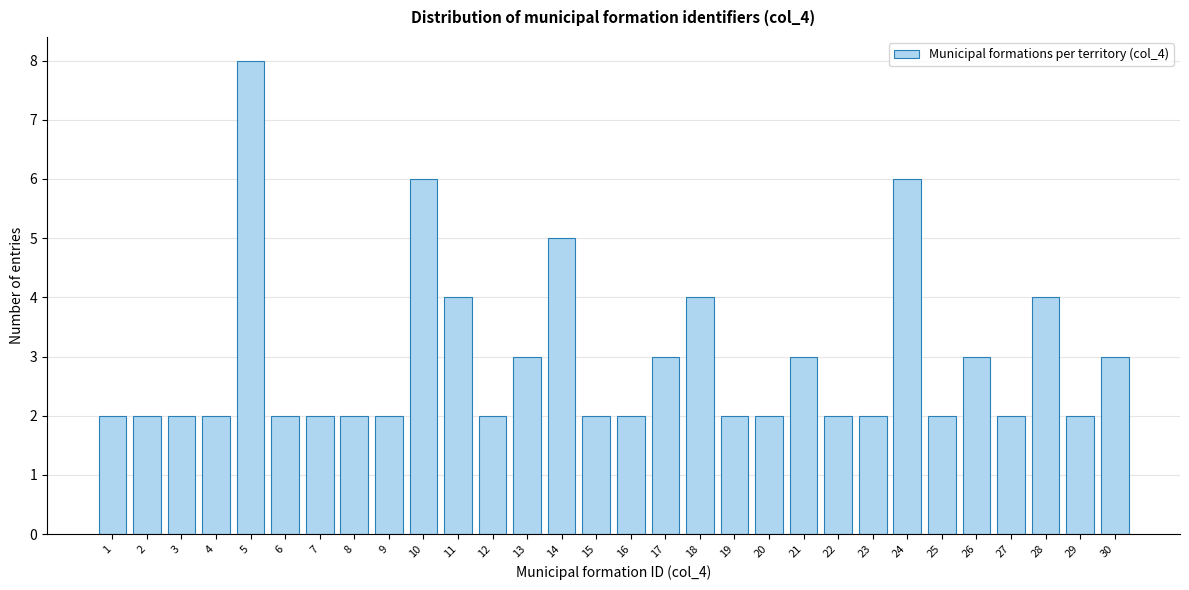

Reading left to right, transcribe this chart: for each bar, give the range it covers on the x-axis and its height. The values are not printed on the chart, so give them approximately, as read against the axis.

0.5 to 1.5: 2
1.5 to 2.5: 2
2.5 to 3.5: 2
3.5 to 4.5: 2
4.5 to 5.5: 8
5.5 to 6.5: 2
6.5 to 7.5: 2
7.5 to 8.5: 2
8.5 to 9.5: 2
9.5 to 10.5: 6
10.5 to 11.5: 4
11.5 to 12.5: 2
12.5 to 13.5: 3
13.5 to 14.5: 5
14.5 to 15.5: 2
15.5 to 16.5: 2
16.5 to 17.5: 3
17.5 to 18.5: 4
18.5 to 19.5: 2
19.5 to 20.5: 2
20.5 to 21.5: 3
21.5 to 22.5: 2
22.5 to 23.5: 2
23.5 to 24.5: 6
24.5 to 25.5: 2
25.5 to 26.5: 3
26.5 to 27.5: 2
27.5 to 28.5: 4
28.5 to 29.5: 2
29.5 to 30.5: 3